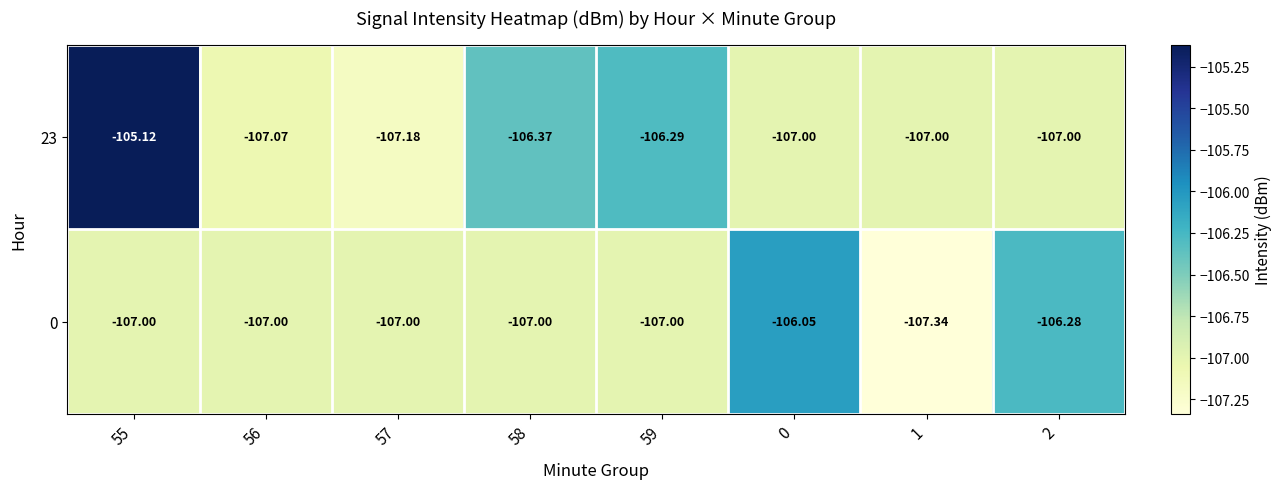

Is the value of 0 at 1 greater than the value of 23 at 1?

No